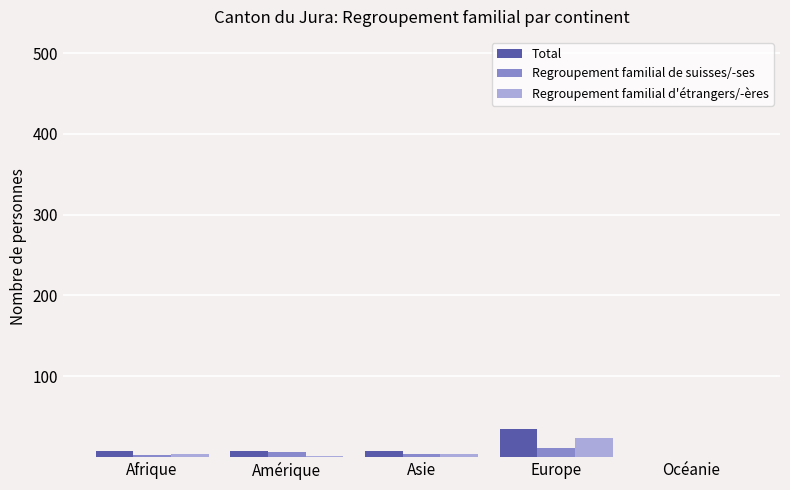

At which category does the chart reach its peak across all series?

Europe